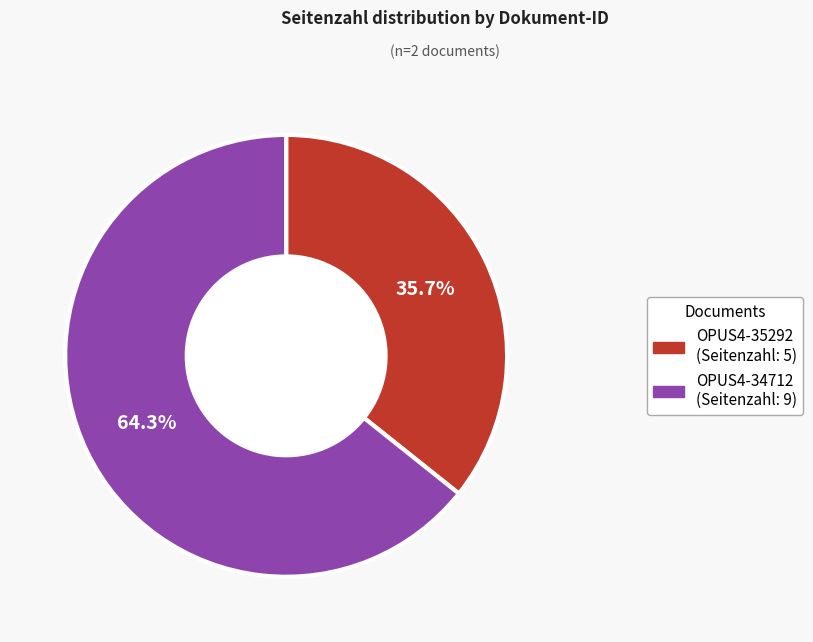

What portion of the pie excludes OPUS4-34712?

35.7%